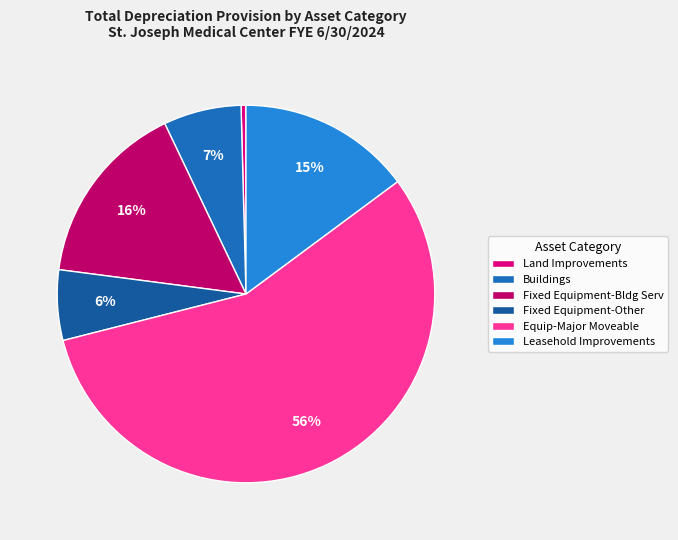

Count the number of slices in the pie.

6